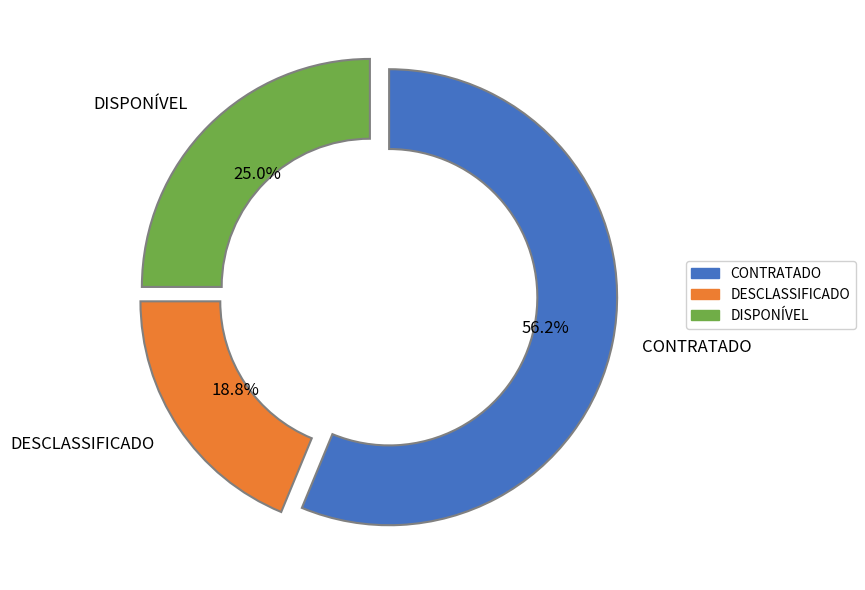

What is the total percentage of CONTRATADO and DISPONÍVEL?

81.2%